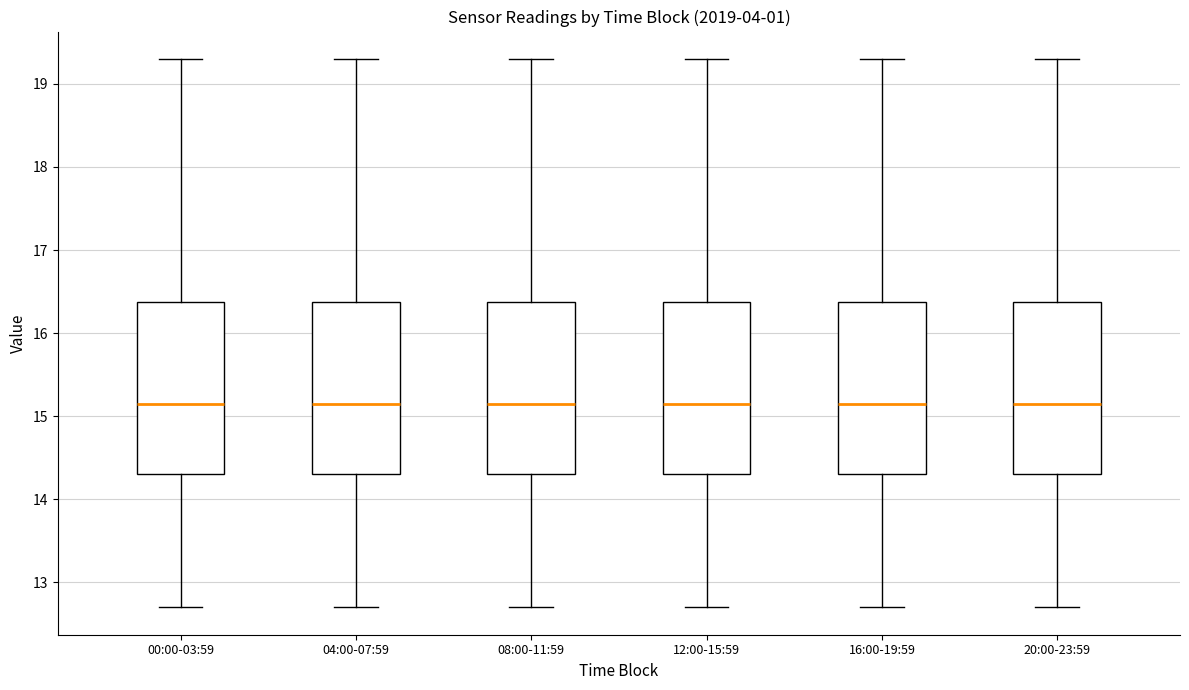

Where does the median line of the box for 08:00-11:59 sit on the y-axis? The values are not printed on the chart, so give them approximately, as read against the axis.

15.2